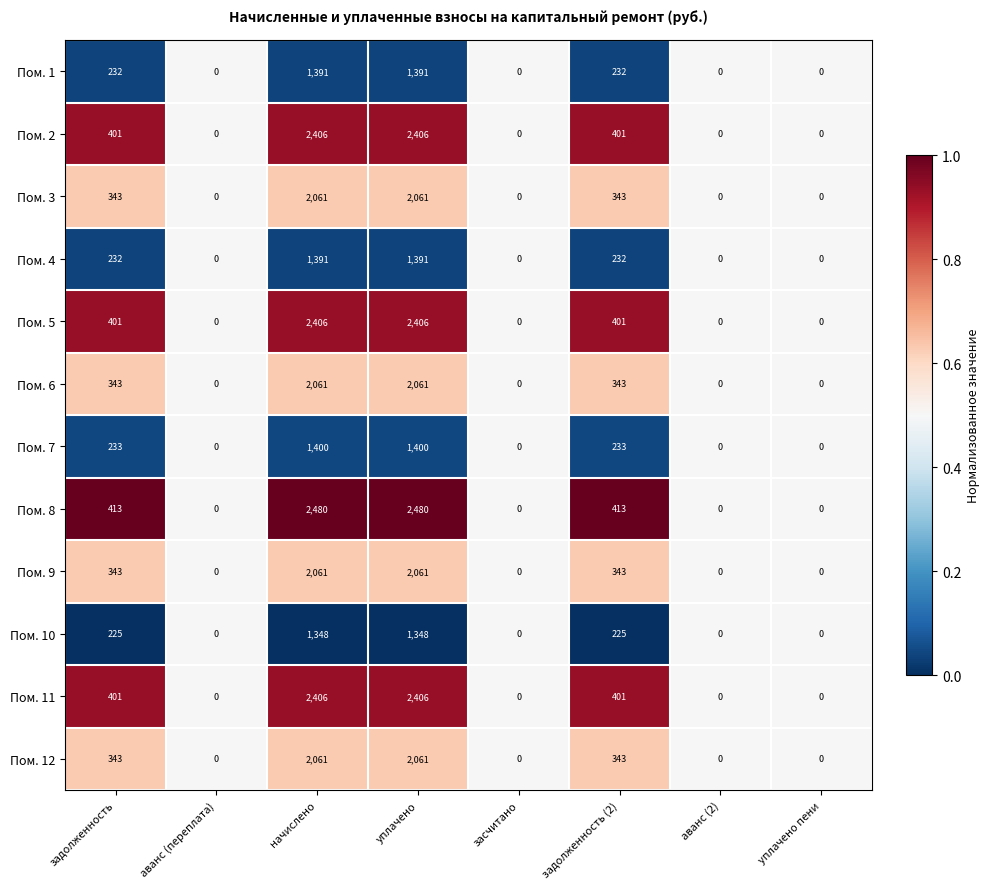

Read the Пом. 5 value at задолженность (2).

401